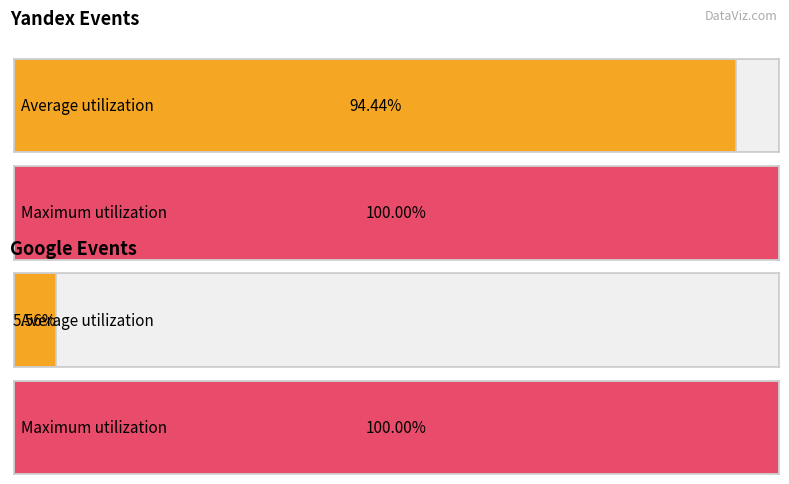

List the series in order of their overall mean, lowest first.

Google, Yandex